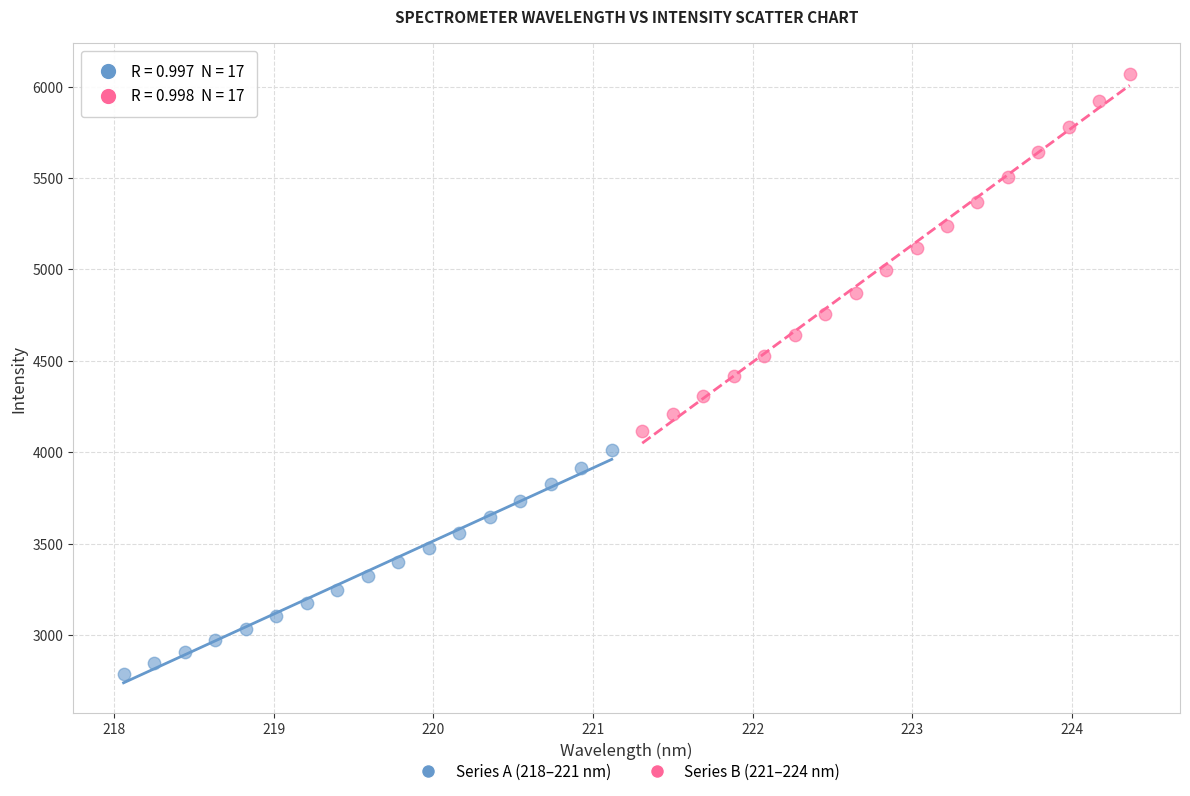

Which series reaches the maximum Y coordinate?

Series B (221–224 nm)